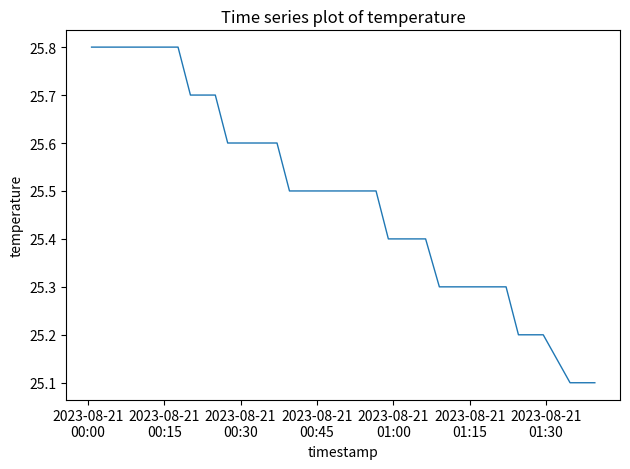

What is the maximum value shown in the chart?

25.8